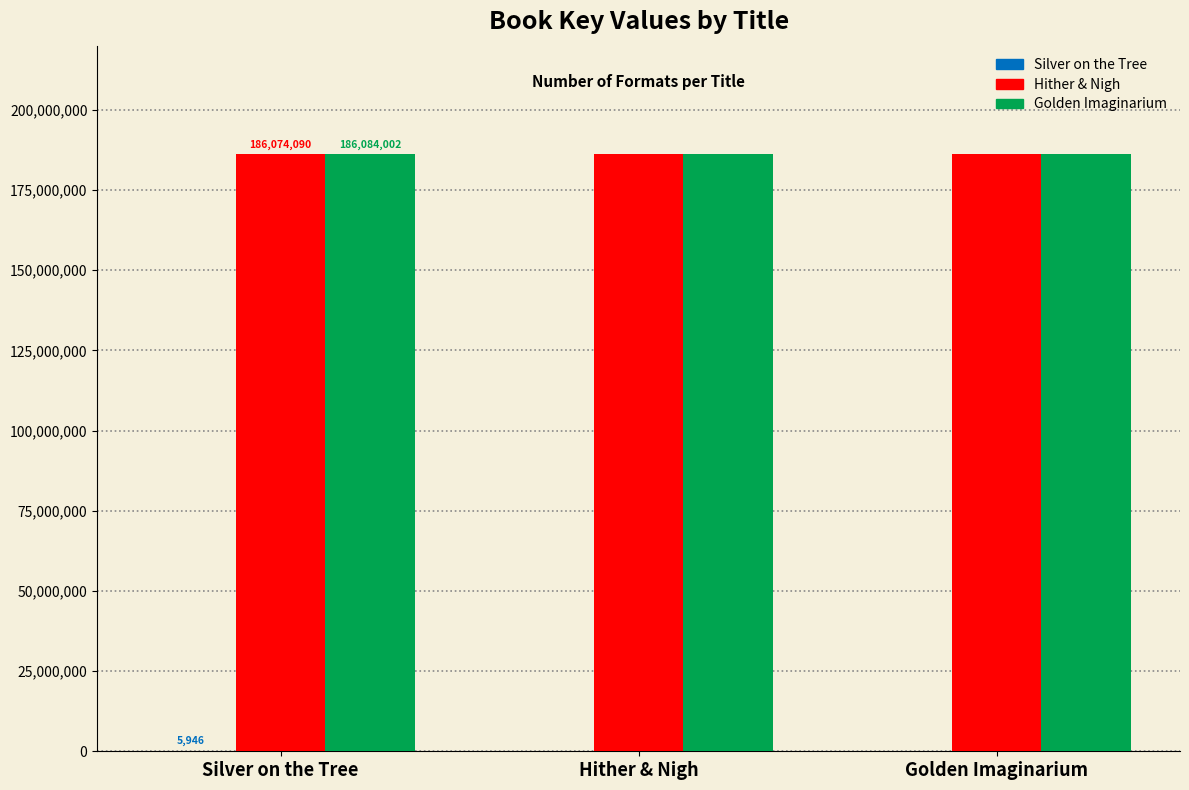

Are the bars horizontal?

No